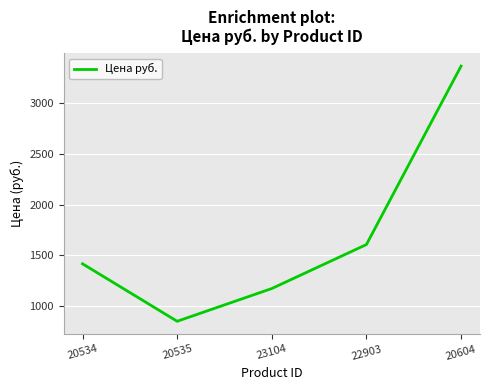

What is the smallest value displayed?

851